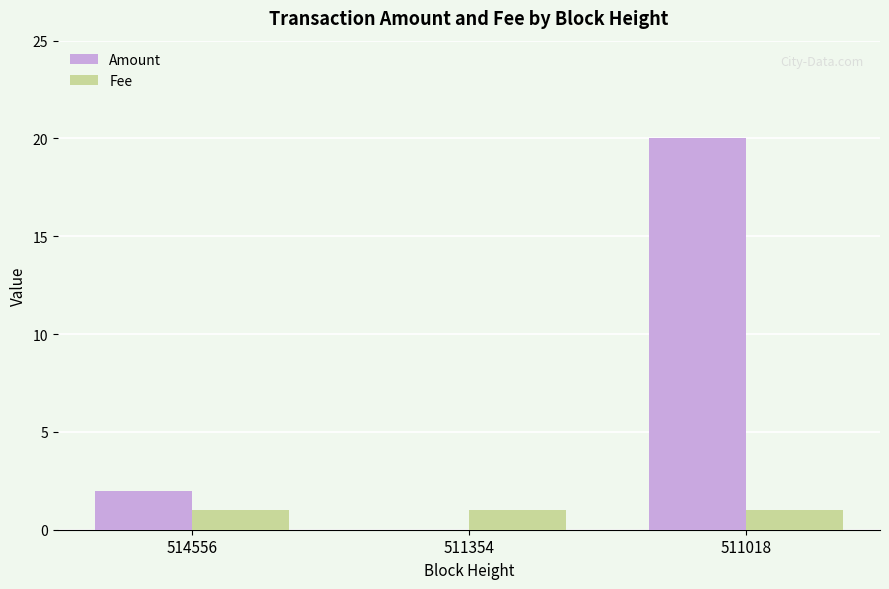

What is the sum of the Amount values at 514556 and 511018?

22